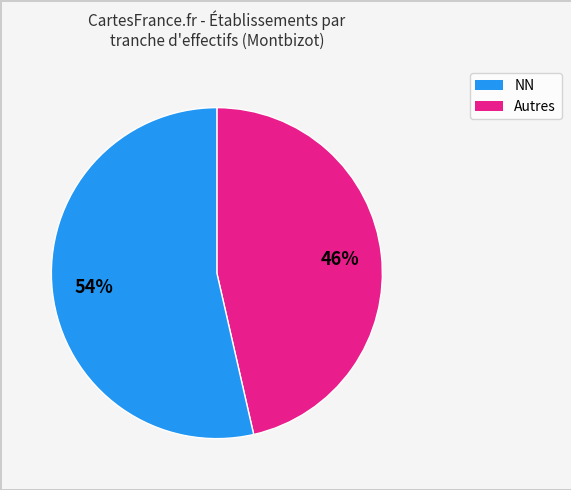

To the nearest percent, what is the average slice percentage?

50%